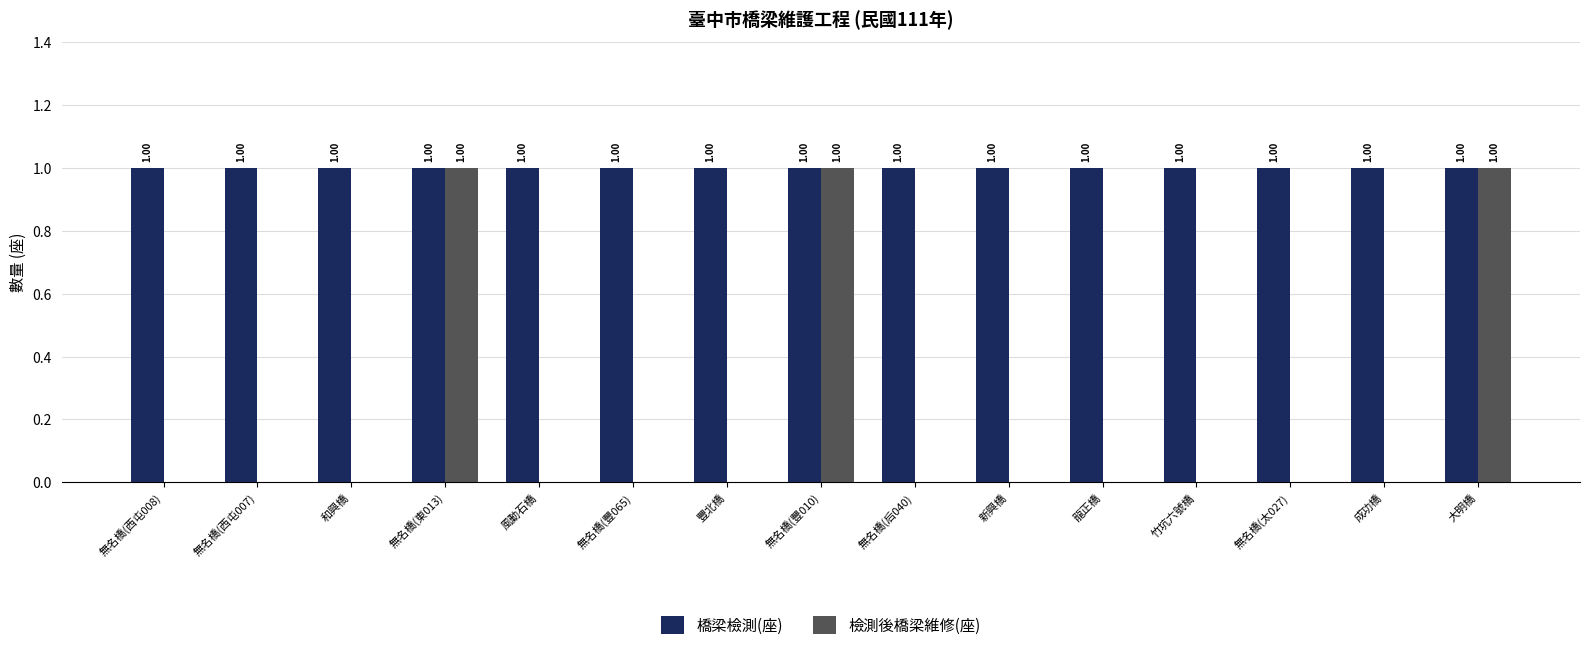

Which series has the largest total across all categories?

橋梁檢測(座)